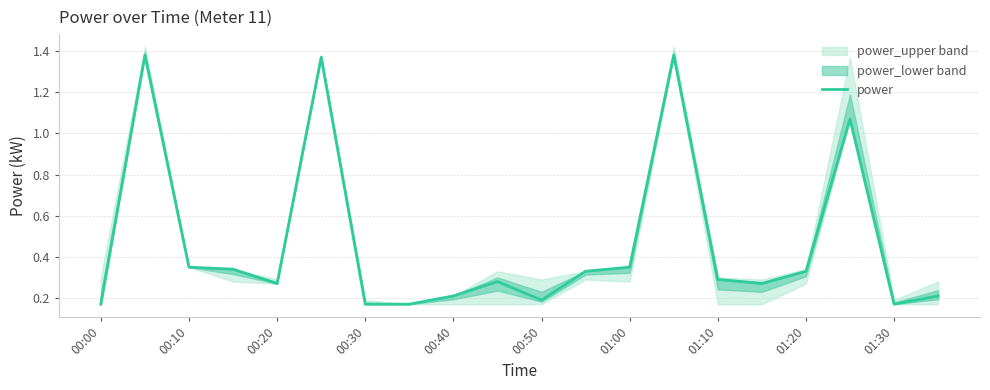

Which label corresponds to the smallest value in the chart?

00:00